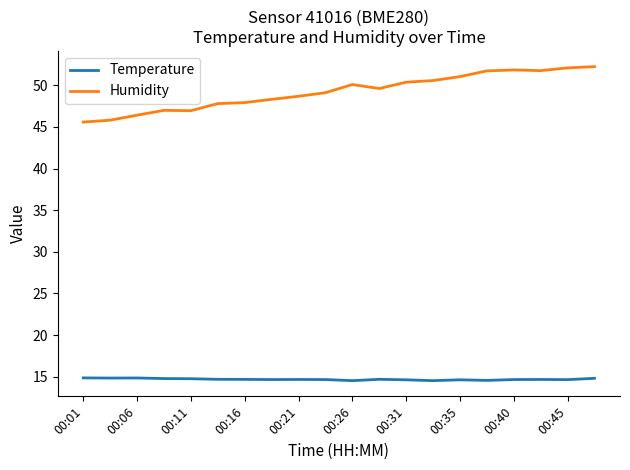

Rank the series by their maximum value, from highest to lowest.

Humidity, Temperature